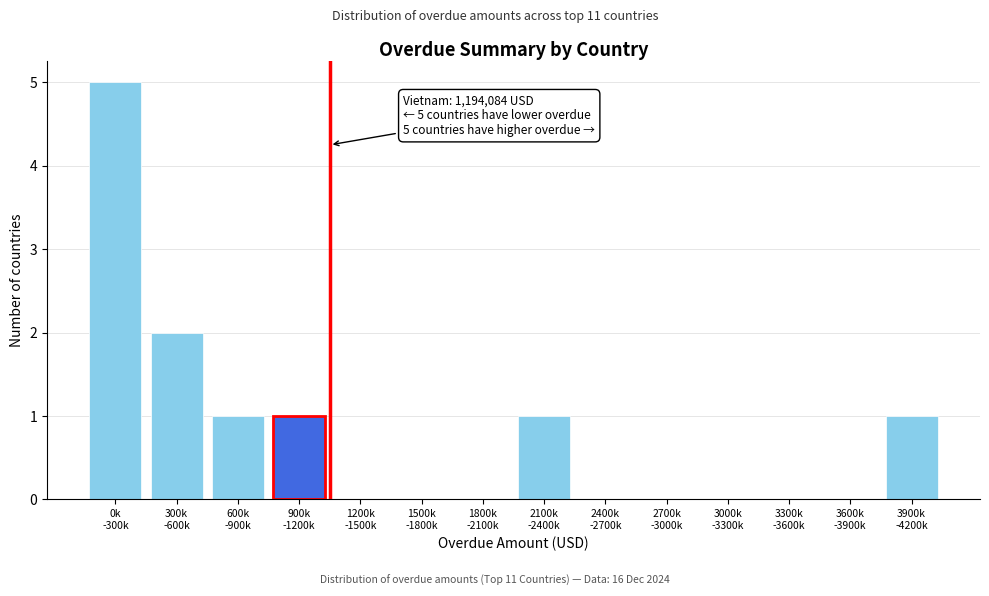

What is the sum of all values?

11